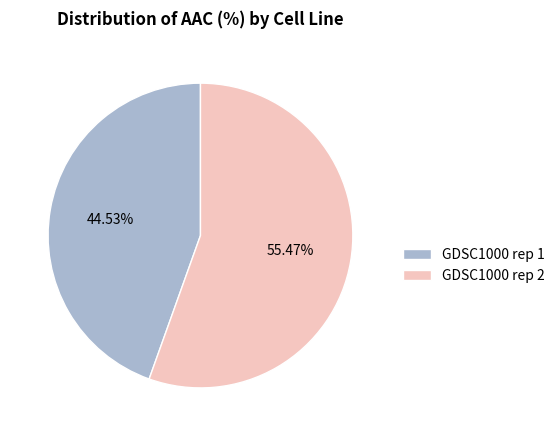

Count the number of slices in the pie.

2